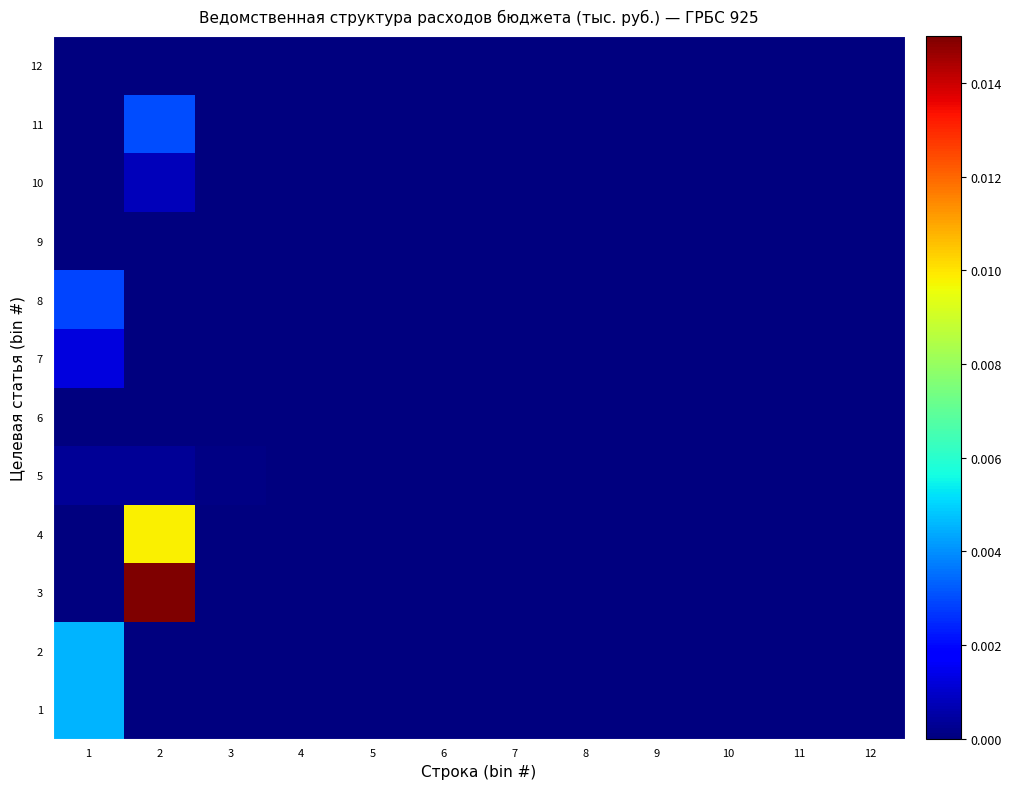

Rank the series at 8 from lowest to highest value.

1, 2, 3, 4, 5, 6, 7, 8, 9, 10, 11, 12